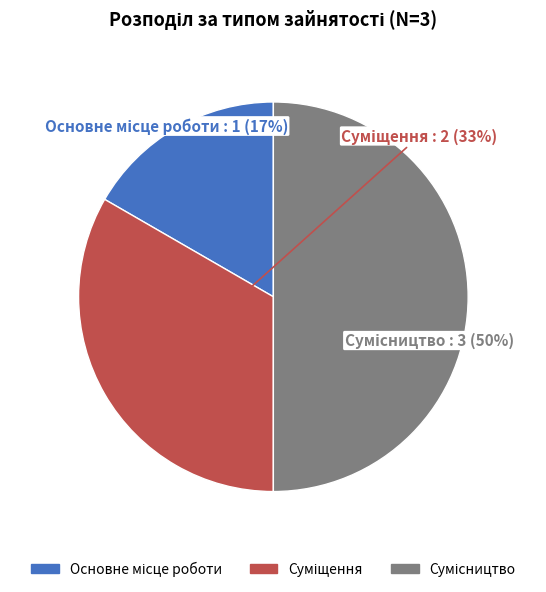

To the nearest percent, what is the average slice percentage?

33%